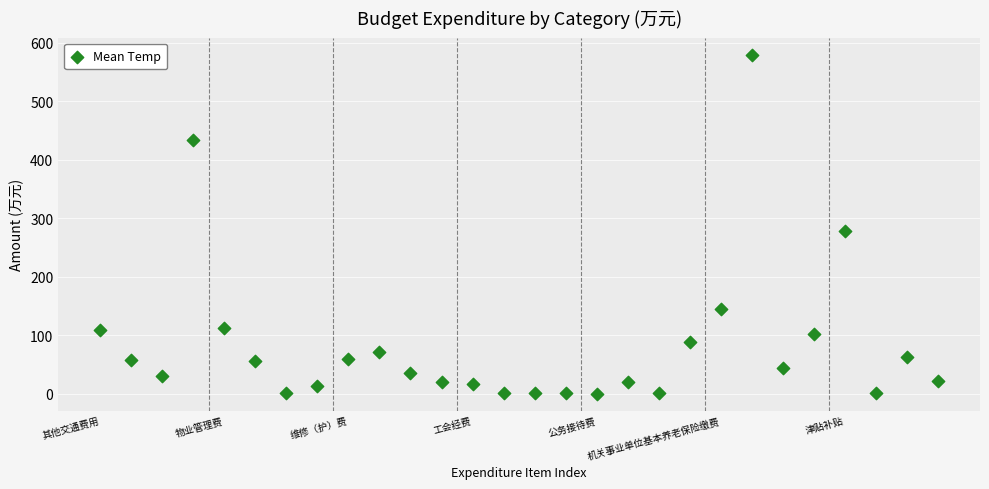

What is the range of Y values (max minus min)?

579.3